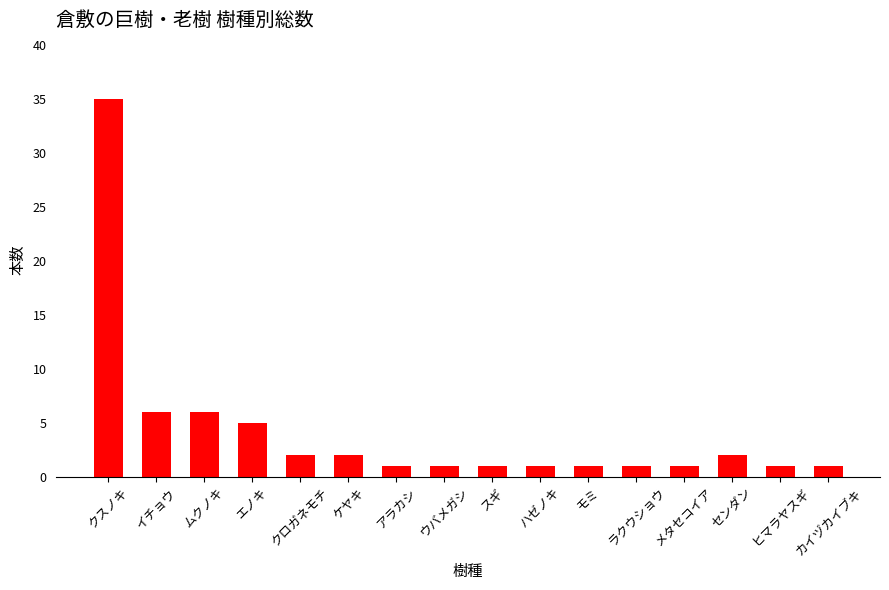

What is the ratio of the value at ハゼノキ to the value at クロガネモチ?

0.5